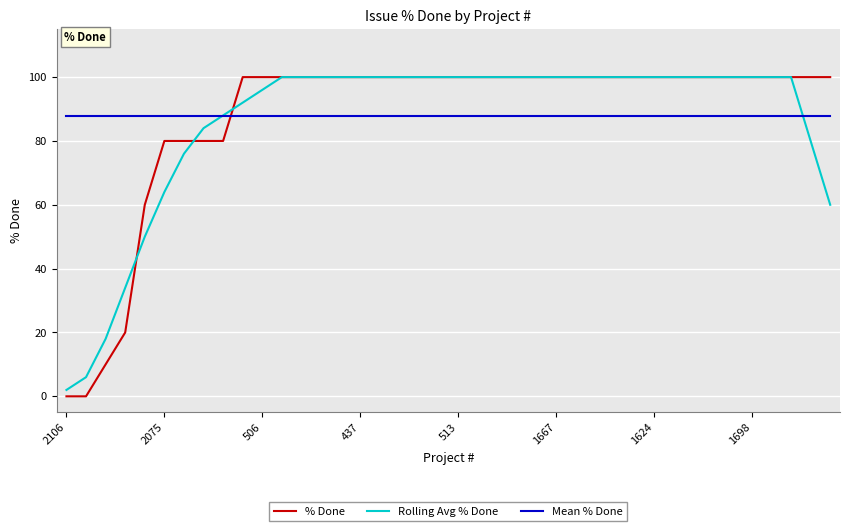

Which series has the largest range (max minus min)?

% Done